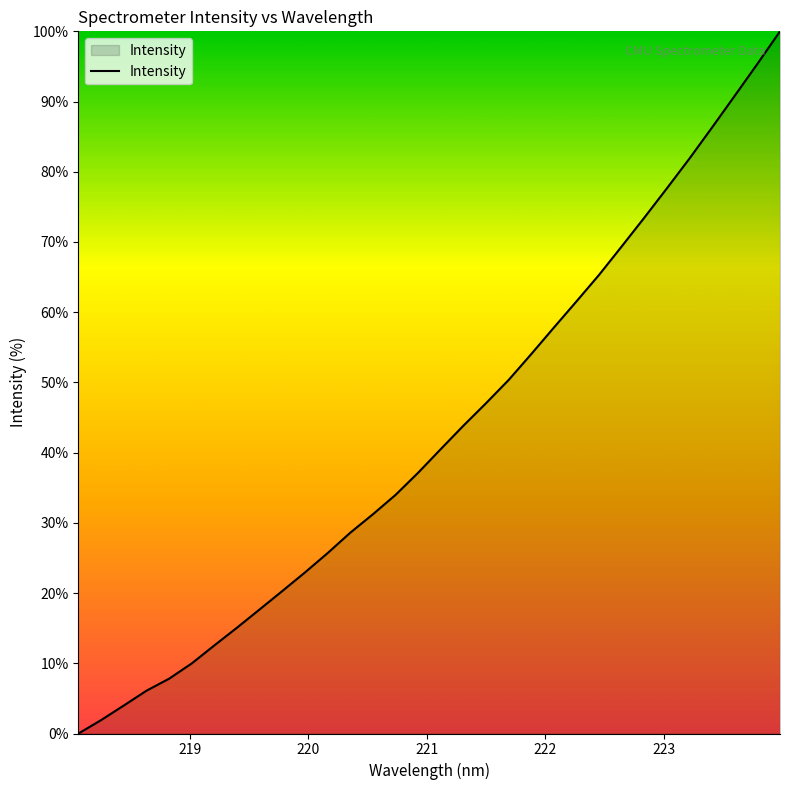

What is the greatest value displayed?

100.0